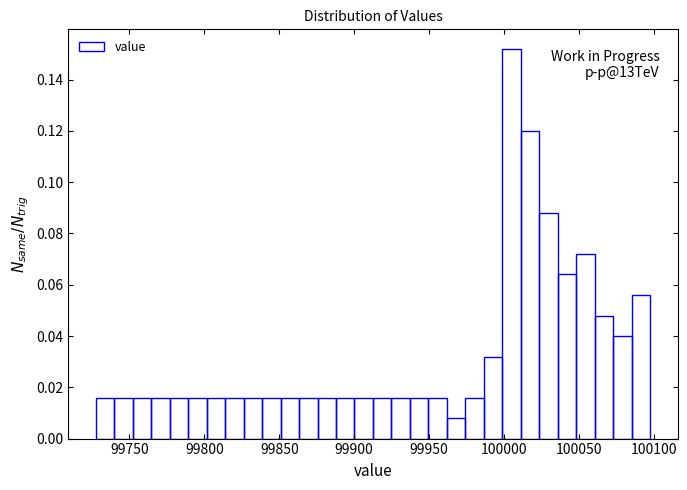

Read against the x-axis, roughly where is the centre of the tallest bar?

100005